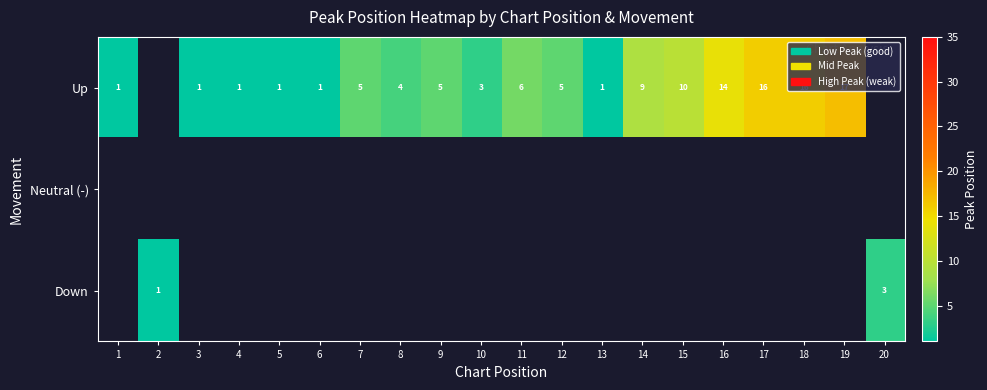

True or false: Up has a value of 17 at 19.

True